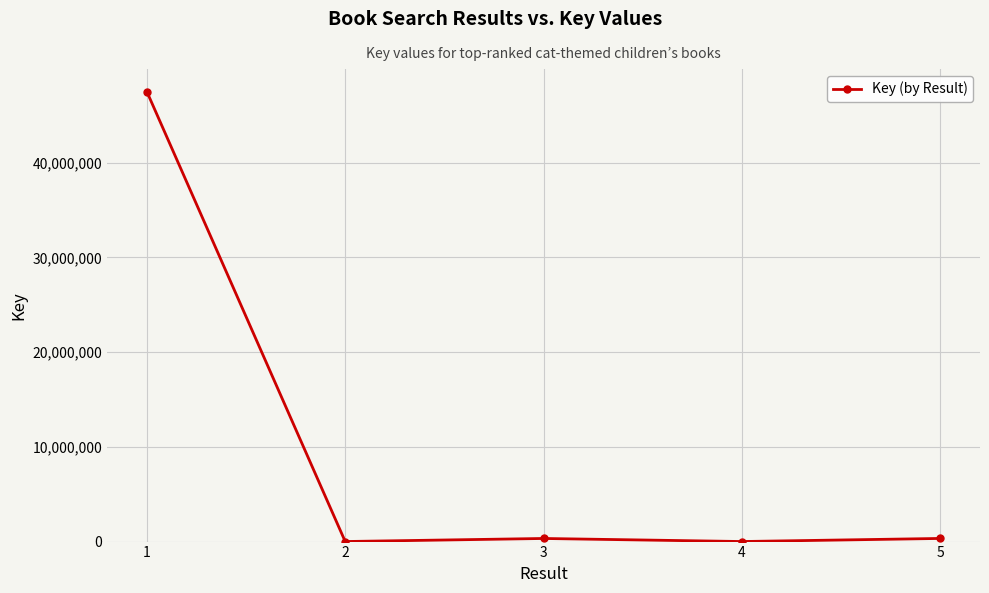

Is this an area chart (filled region under the line)?

No